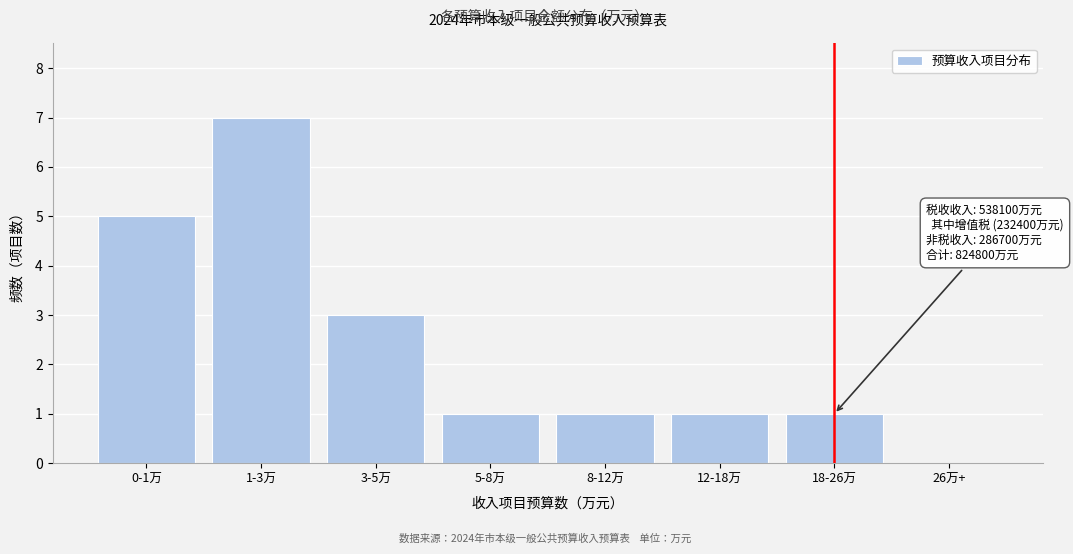

Reading left to right, transcribe all the data shown in this chart.

0-1万=5	1-3万=7	3-5万=3	5-8万=1	8-12万=1	12-18万=1	18-26万=1	26万+=0